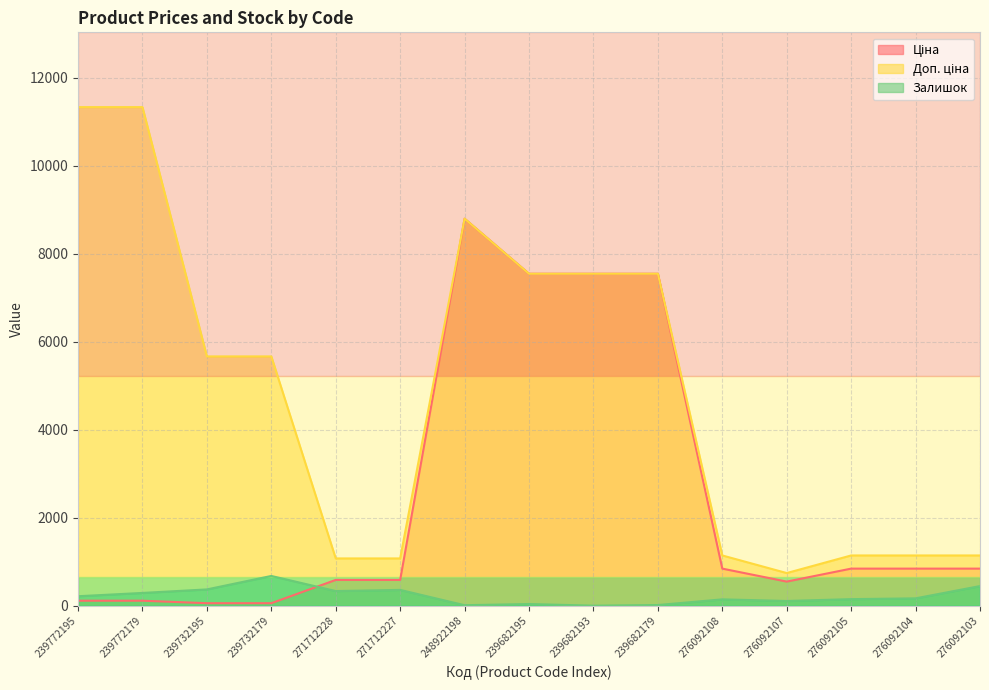

How many interior local peaks does the Залишок series have?

4